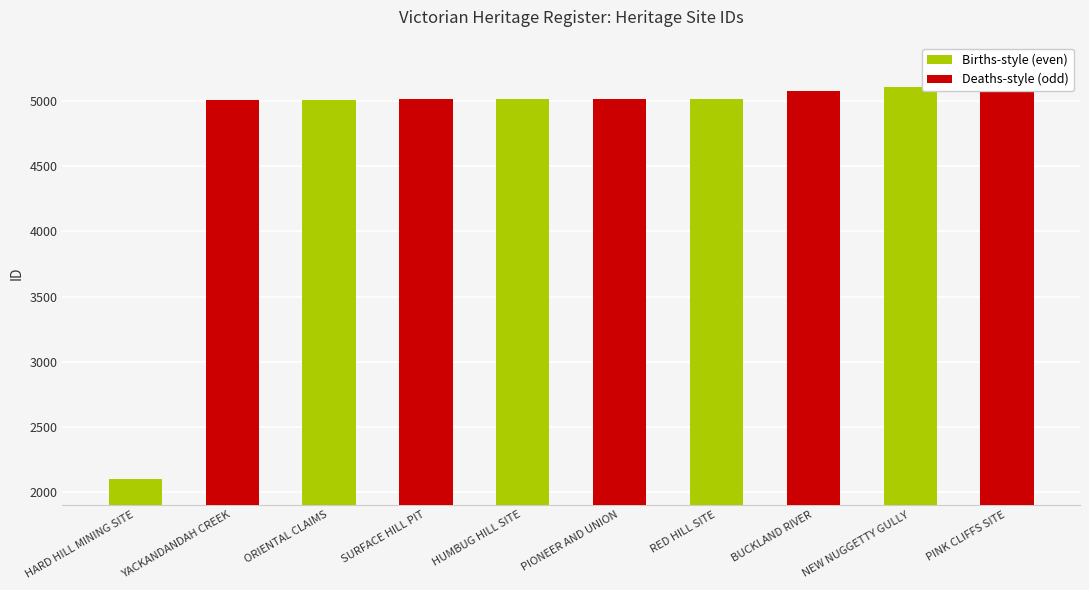

What is the difference between the values at BUCKLAND RIVER and HUMBUG HILL SITE?

65